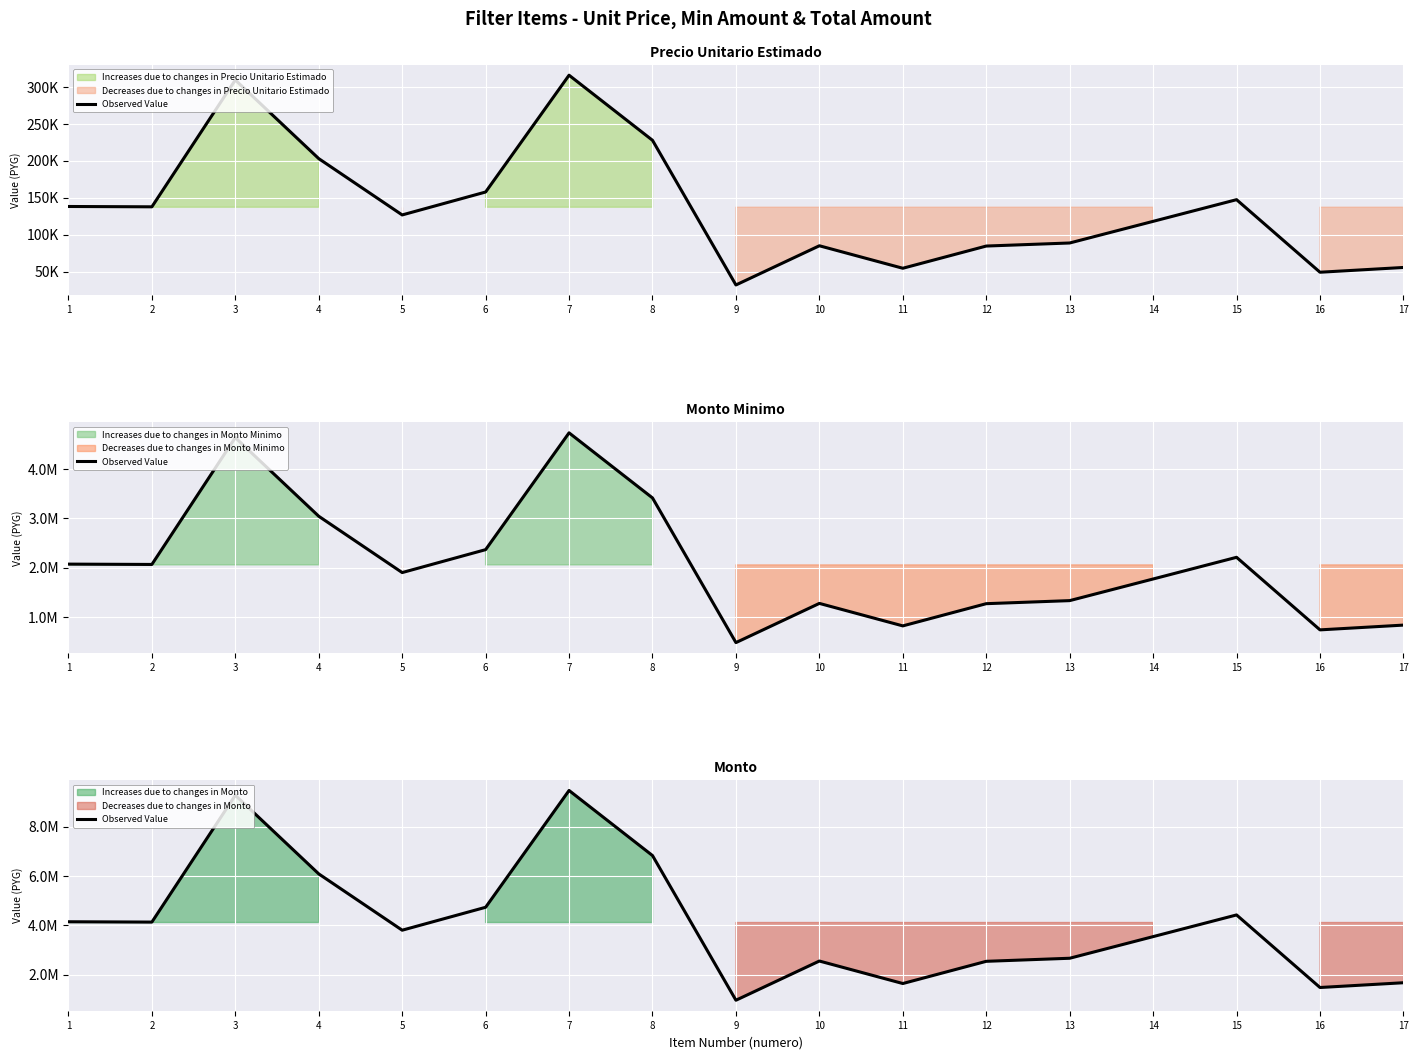

Reading right to left, list all the values displayed in this chart.

17=1666680	16=1473120	15=4418160	14=3538200	13=2660130	12=2536020	11=1634610	10=2547420	9=956520	8=6827700	7=9469020	6=4728780	5=3798420	4=6084240	3=9276120	2=4128090	1=4141470